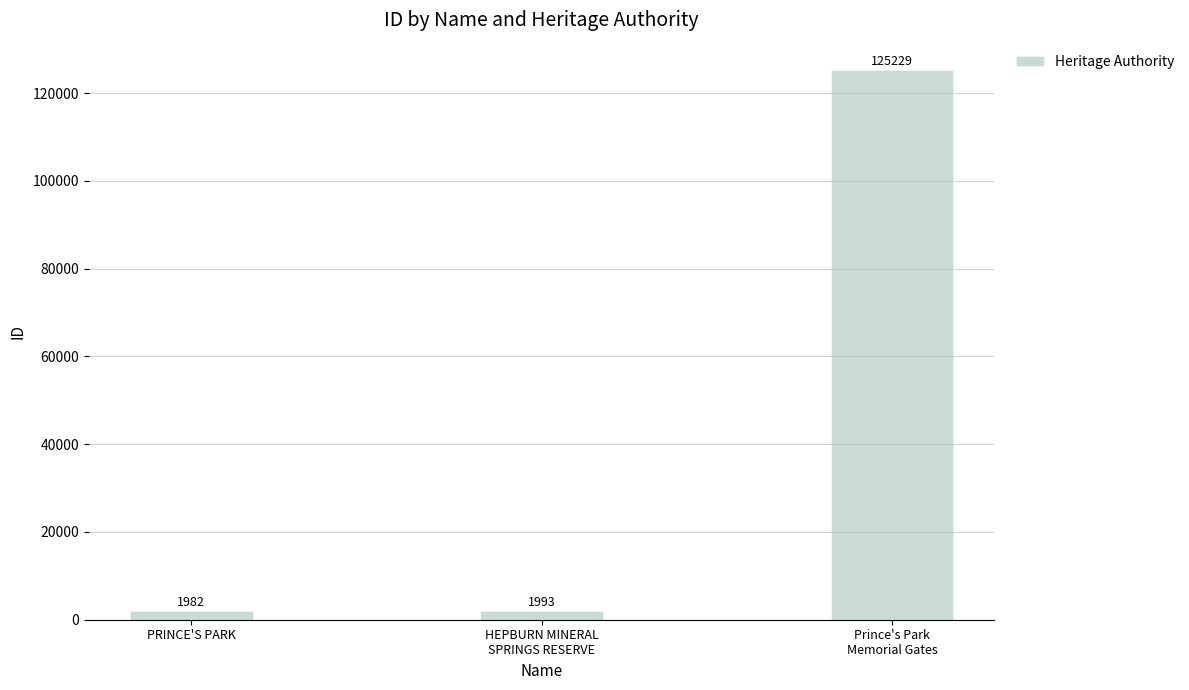

How many values are below 1993?

1